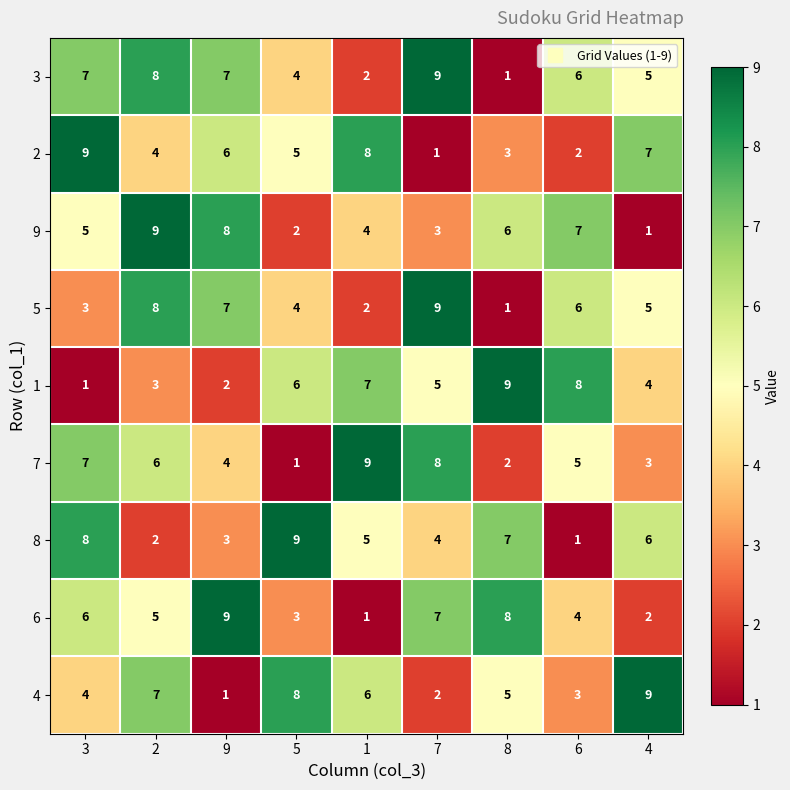

What is the difference between the 4 values at 4 and 6?

6